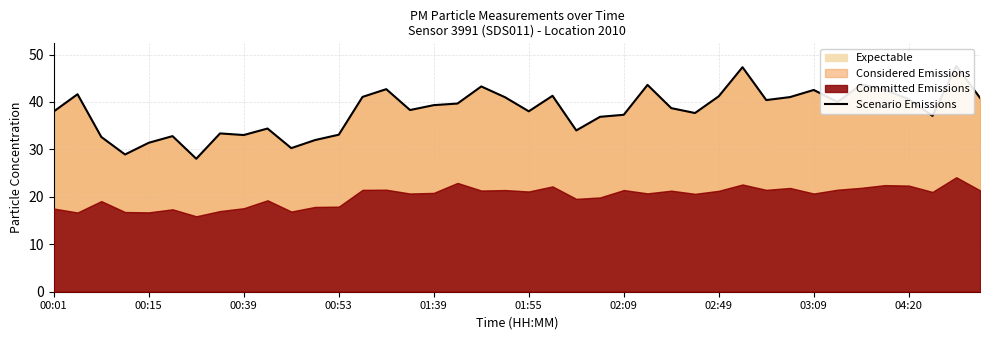

The value at 25 is 28.6. True or false?

False